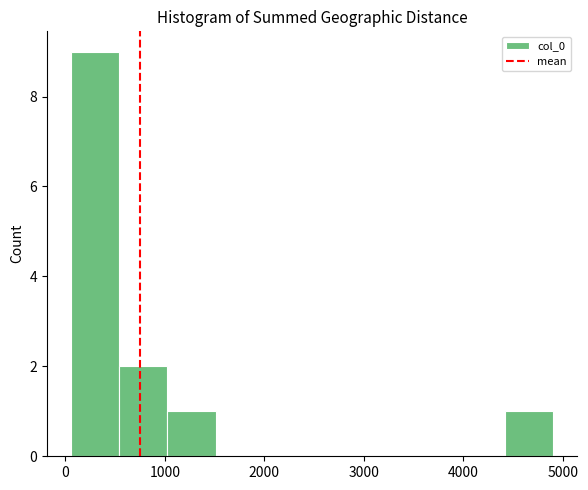

Reading left to right, list every bar in this chart as the range it spans on the x-axis followed by its height. Neither the bar edges nor the heights are printed on the chart, so give them approximately, as read against the axes.

100 to 500: 9
500 to 1000: 2
1000 to 1500: 1
1500 to 2000: 0
2000 to 2500: 0
2500 to 3000: 0
3000 to 3400: 0
3400 to 3900: 0
3900 to 4400: 0
4400 to 4900: 1